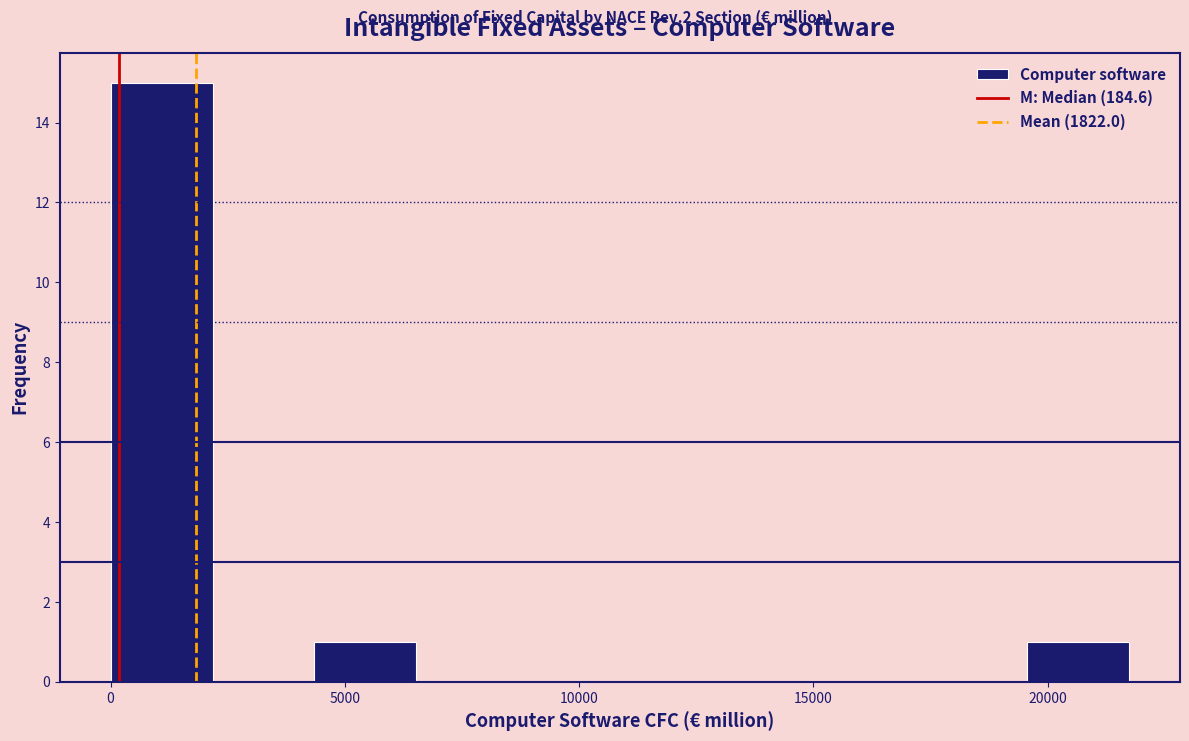

Reading left to right, transcribe this chart: for each bar, give the range it covers on the x-axis and its height. Neither the bar edges nor the heights are printed on the chart, so give them approximately, as read against the axes.

0 to 2000: 15
2000 to 4500: 0
4500 to 6500: 1
6500 to 8500: 0
8500 to 11000: 0
11000 to 13000: 0
13000 to 15000: 0
15000 to 17500: 0
17500 to 19500: 0
19500 to 21500: 1